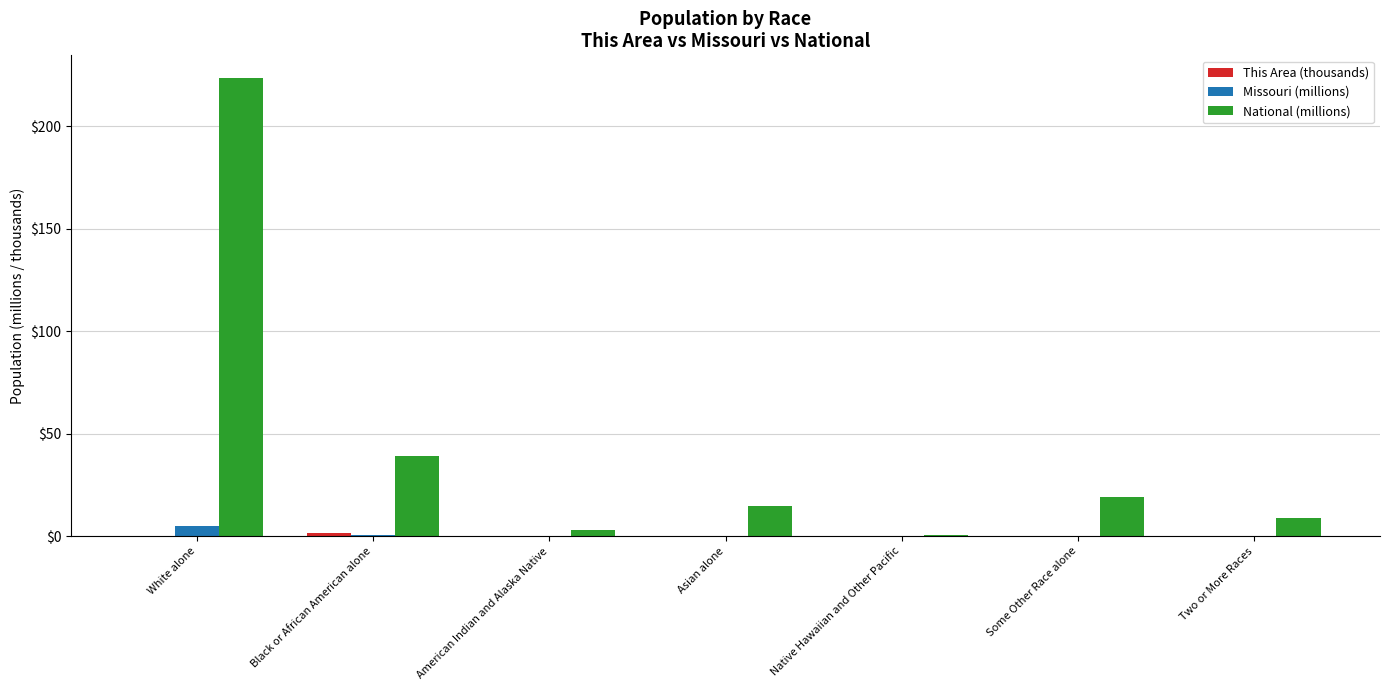

What is the maximum value shown in the chart?

223.6